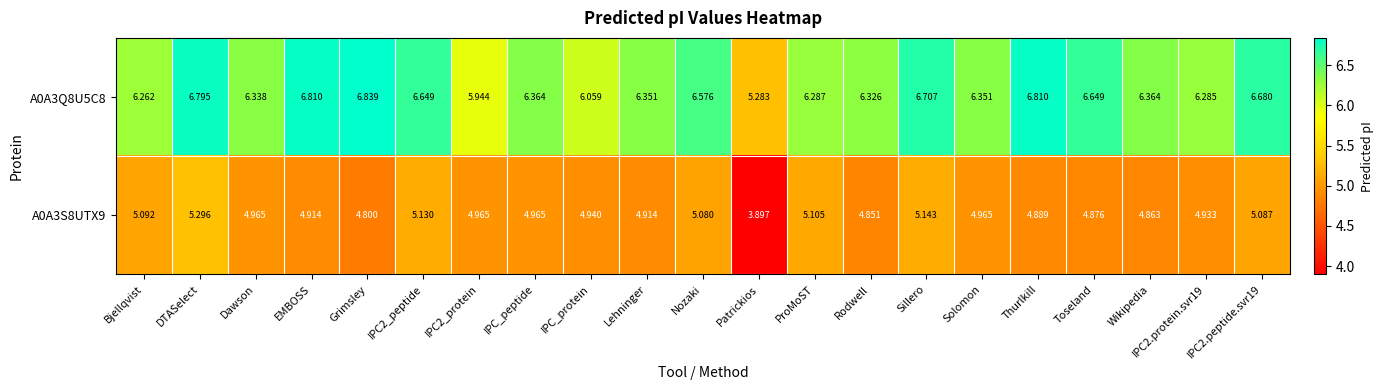

What is the spread (max minus min) of values at IPC2.peptide.svr19?

1.6